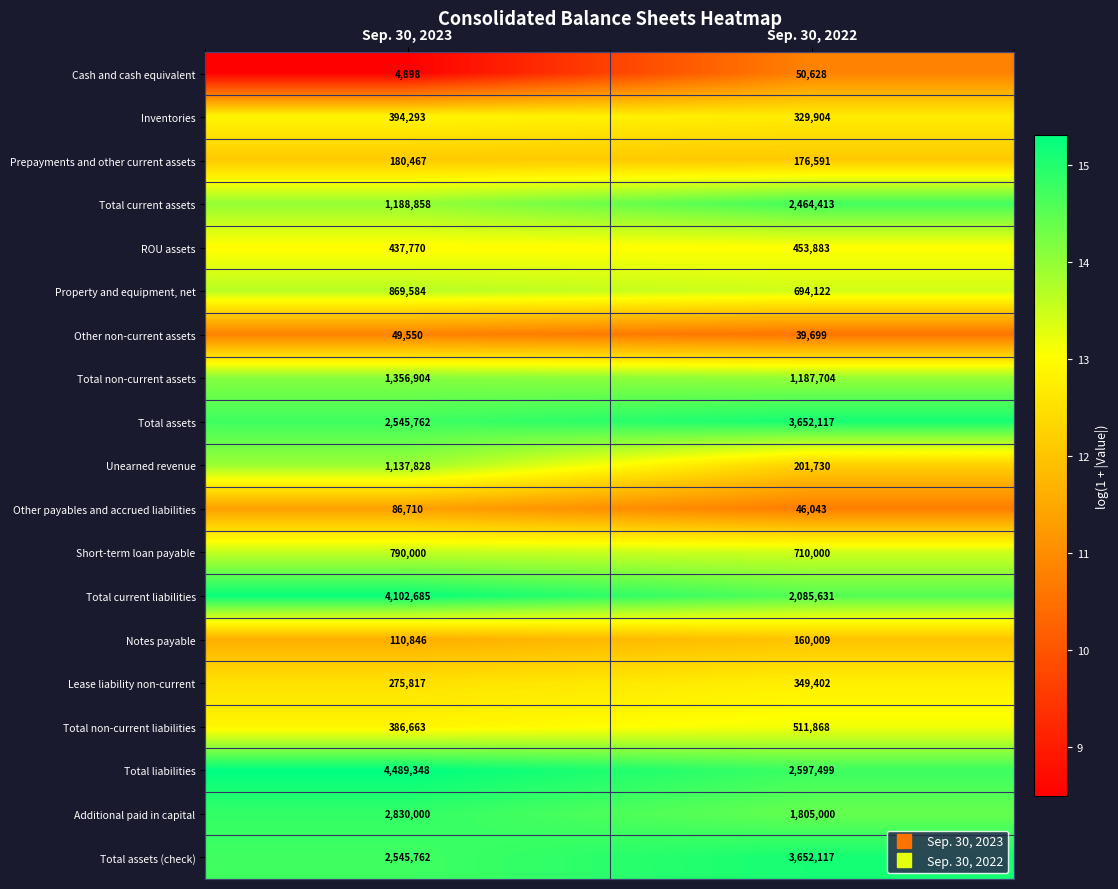

At which label is Cash and cash equivalent closest to 27763?

Sep. 30, 2023